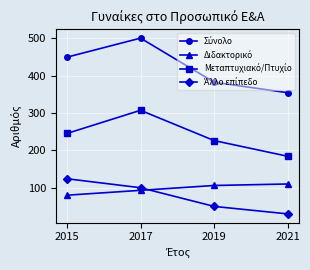

What is the maximum value shown in the chart?

500